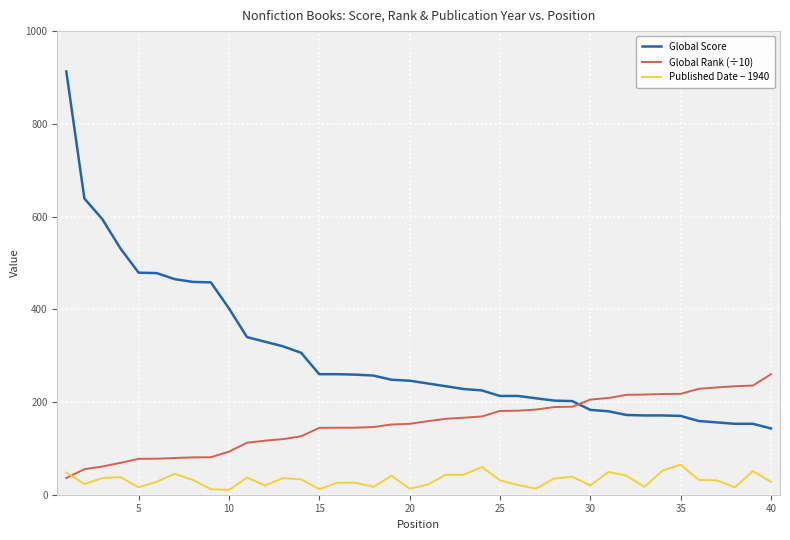

Which series has the largest range (max minus min)?

Global Score